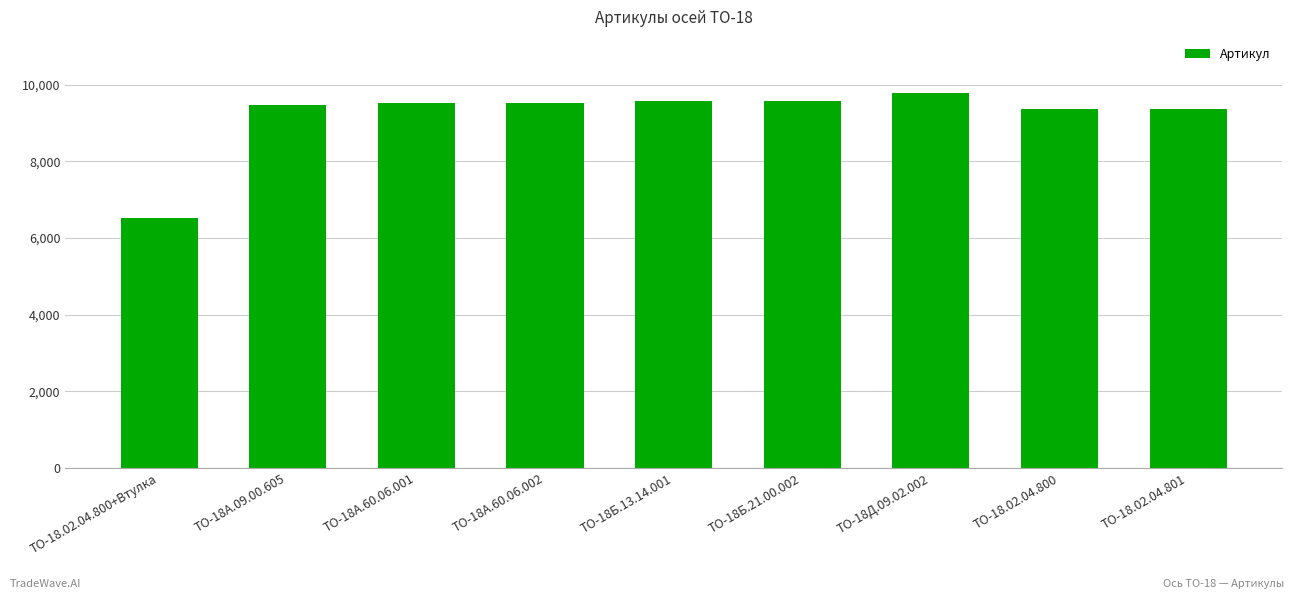

What is the greatest value displayed?

9778